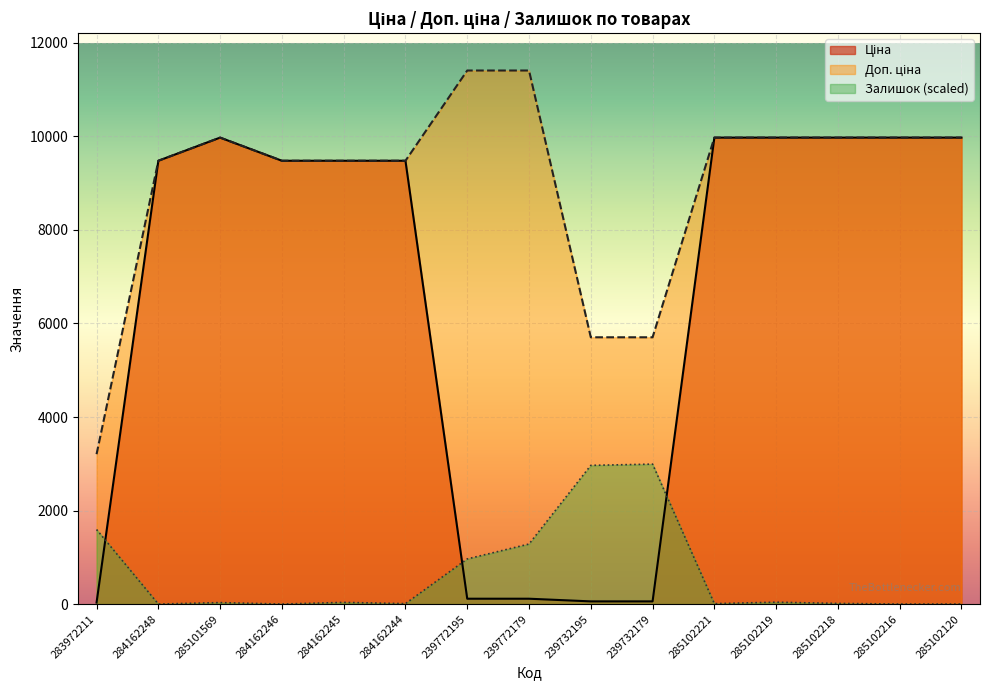

What is the total value across all series at 239732195?

8728.0